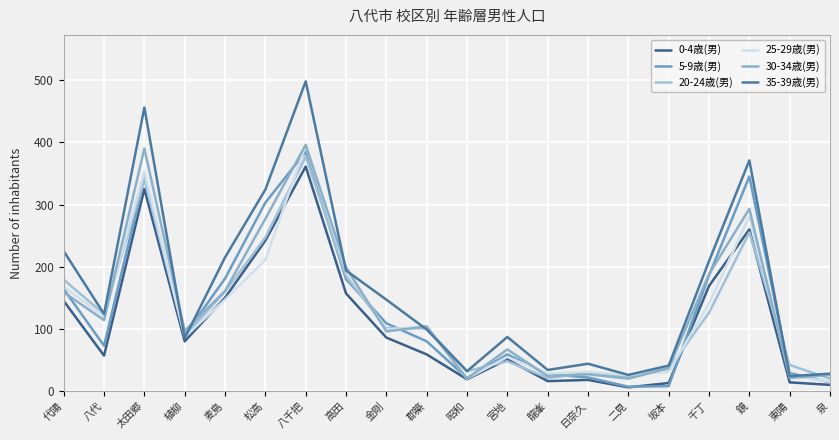

True or false: 5-9歳(男) has a value of 180 at 高田.

True